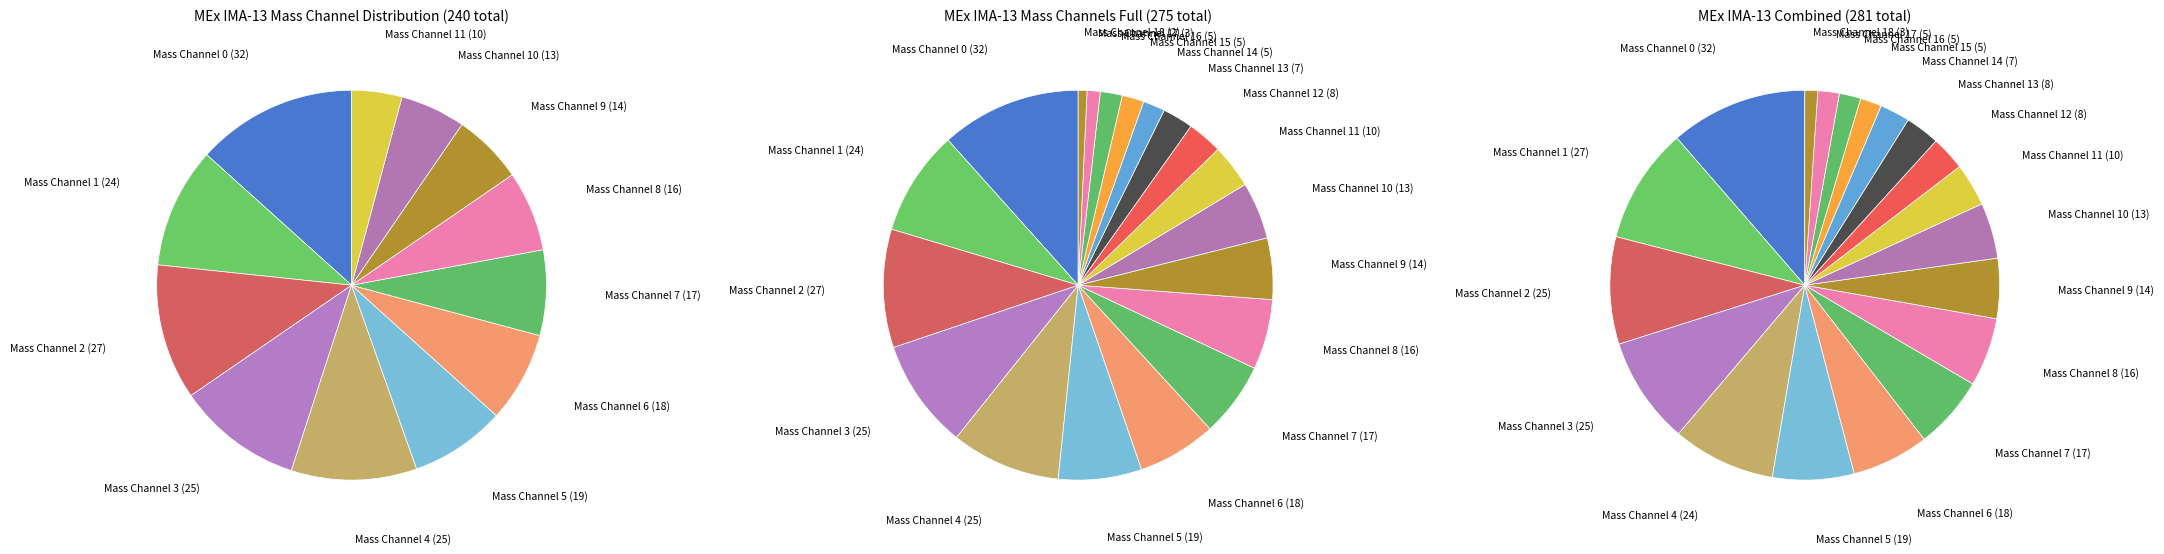

Which slice is the largest?

Mass Channel 0